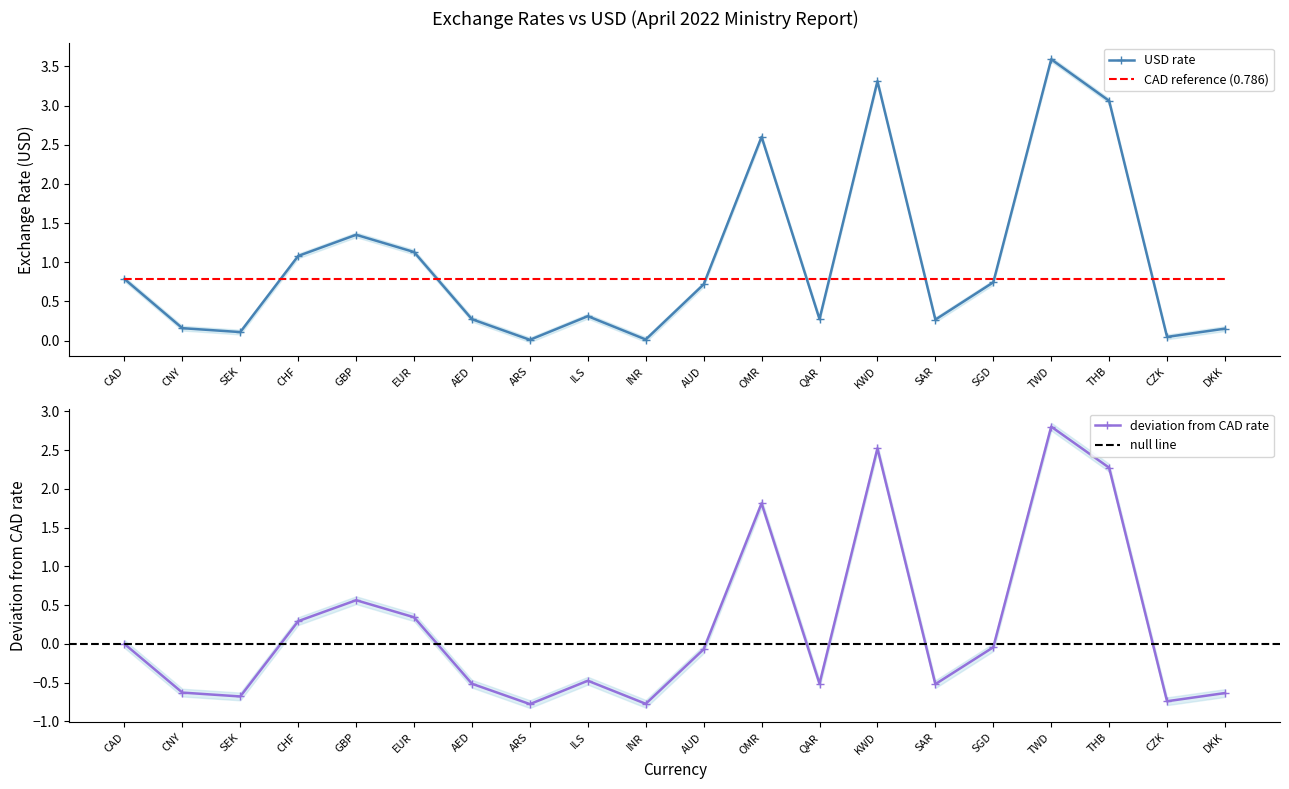

Reading right to left, extract all data points from this chart.

0.2	0.0	3.1	3.6	0.7	0.3	3.3	0.3	2.6	0.7	0.0	0.3	0.0	0.3	1.1	1.4	1.1	0.1	0.2	0.8